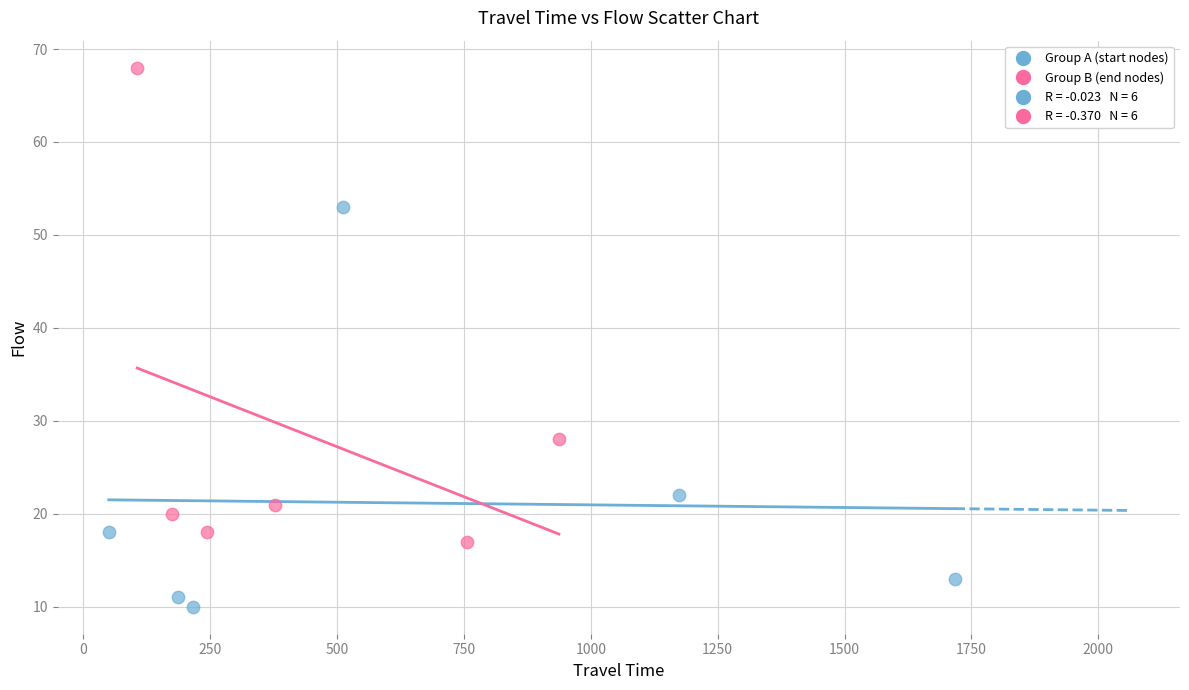

Which series contains the lowest Y value?

Group A (start nodes)